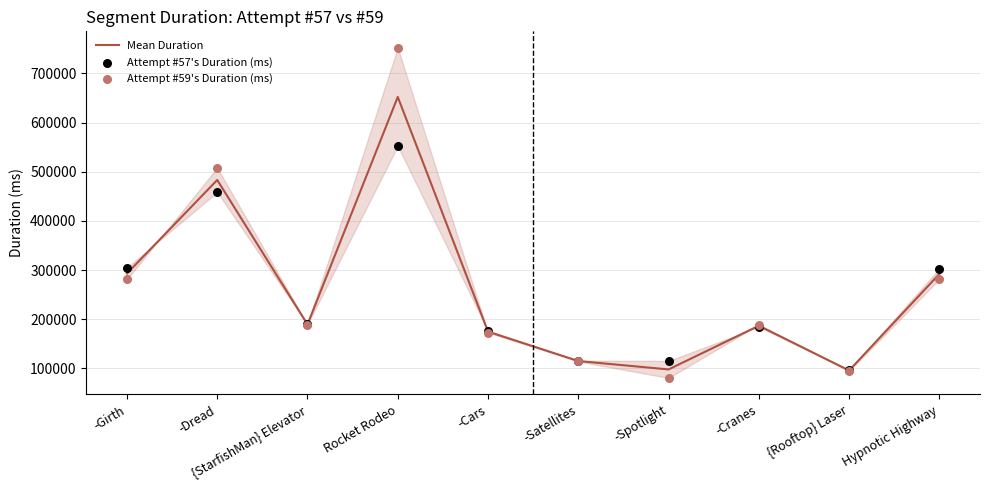

Which series reaches the minimum Y coordinate?

Attempt #59's Duration (ms)